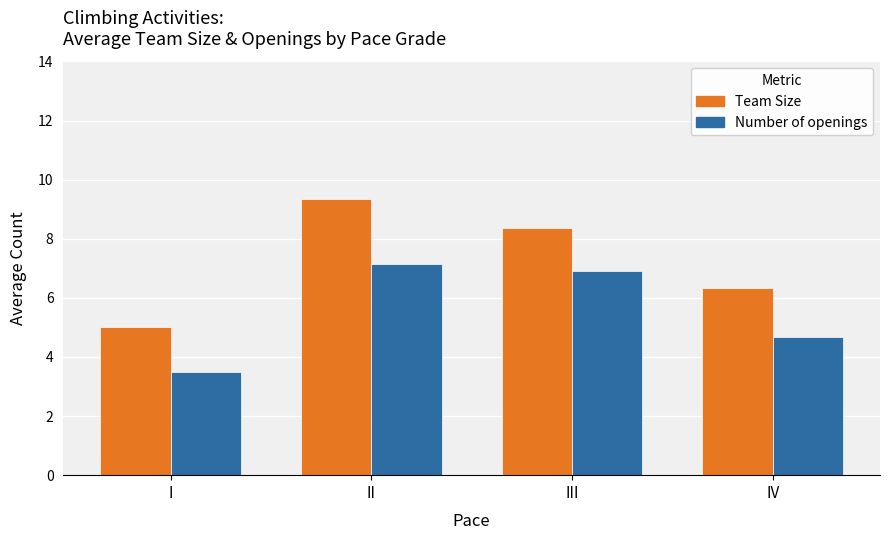

At II, list the series in order from largest to smallest.

Team Size, Number of openings